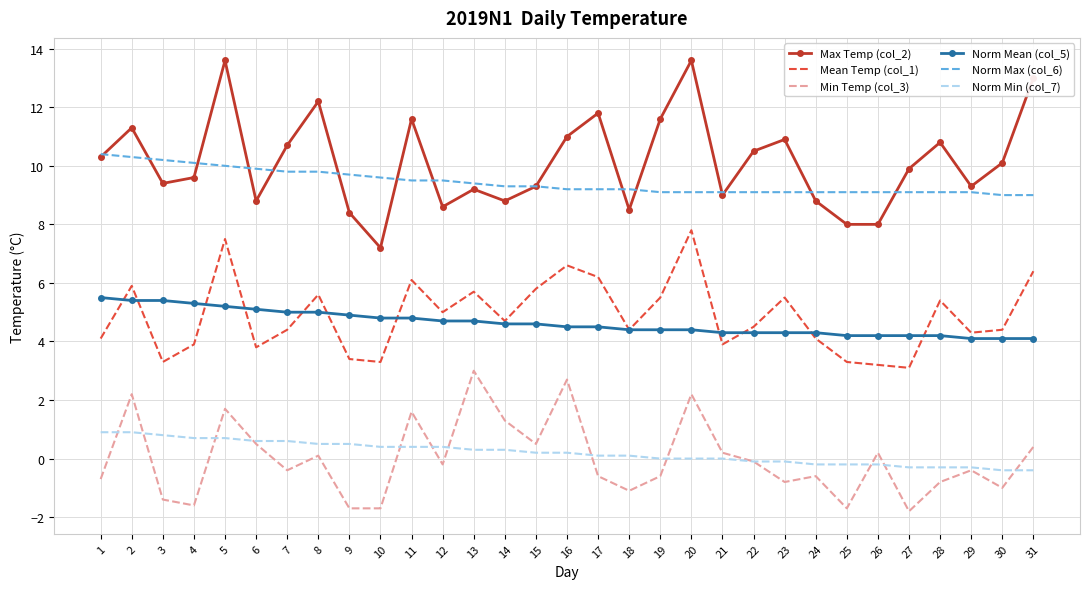

What is the approximate value of Max Temp (col_2) at 19?

11.6